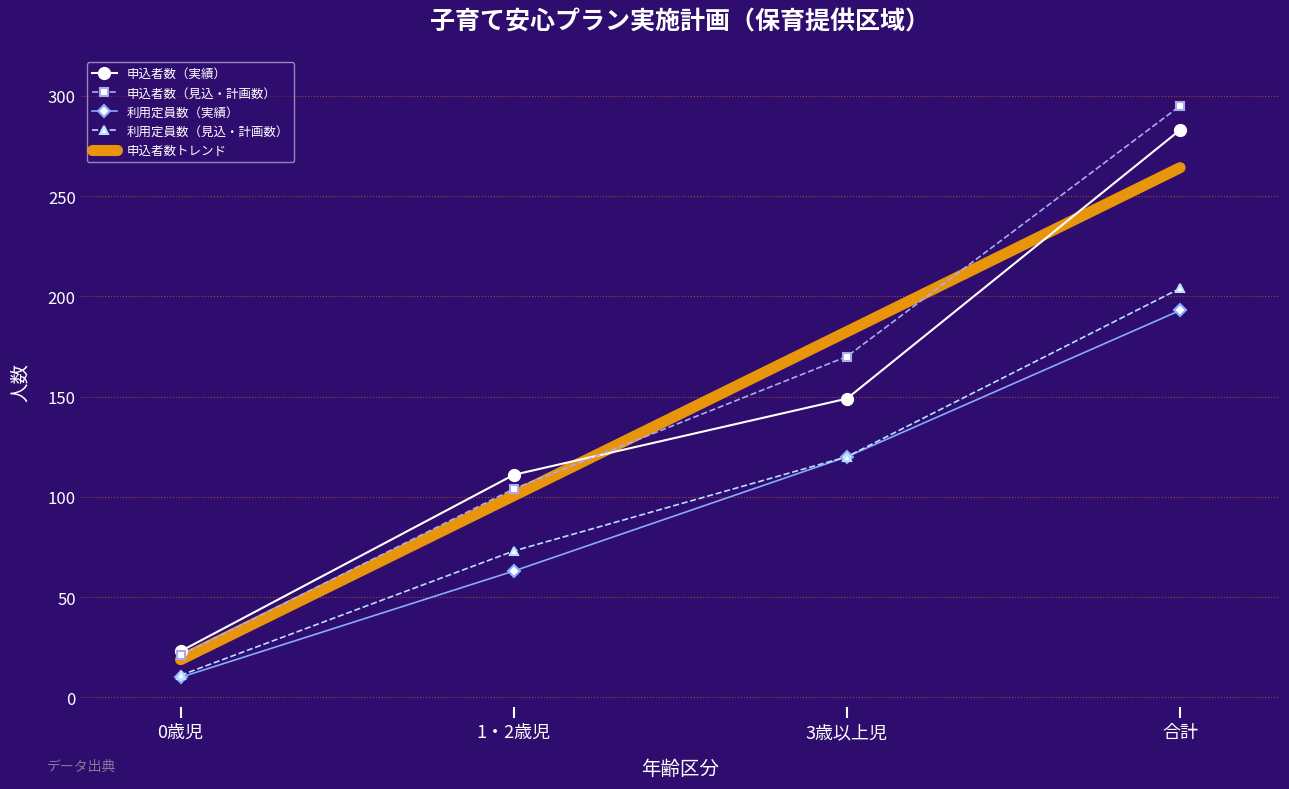

Reading right to left, transcribe all the data shown in this chart.

申込者数（実績）: 283	149	111	23
申込者数（見込・計画数）: 295	170	104	21
利用定員数（実績）: 193	120	63	10
利用定員数（見込・計画数）: 204	120	73	11